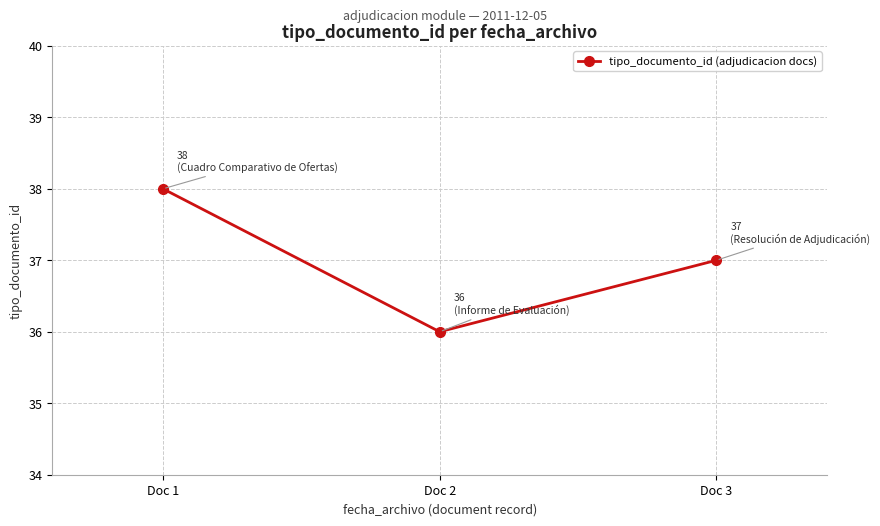

Is it true that the value at Doc 2 is 57?

False